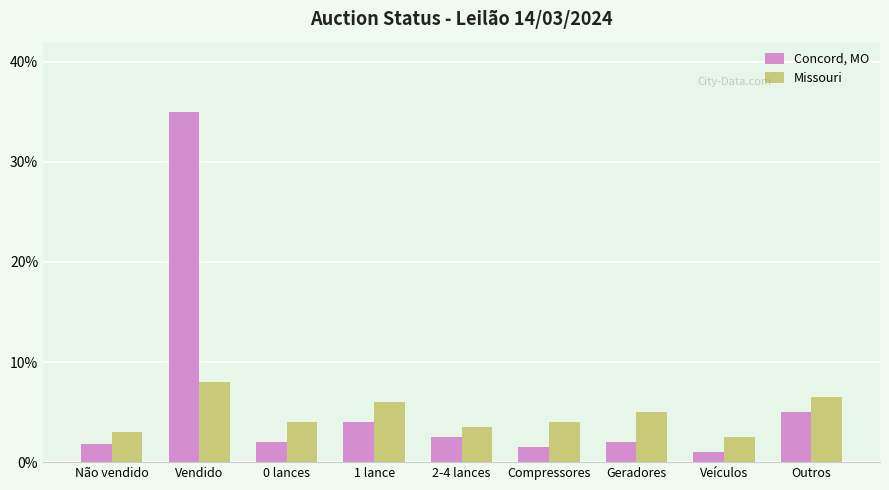

Which series changed the most between 0 lances and Outros?

Concord, MO